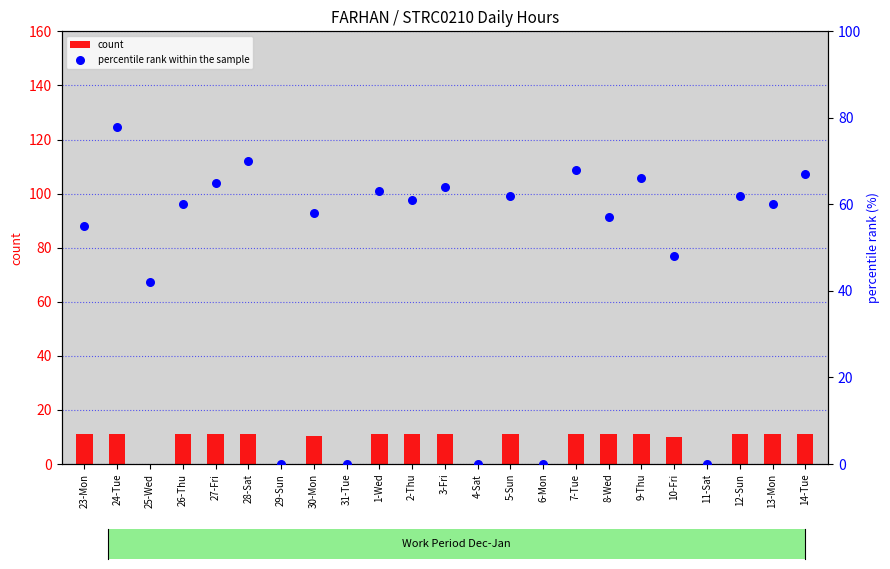

Which series has the largest total across all categories?

percentile rank within the sample